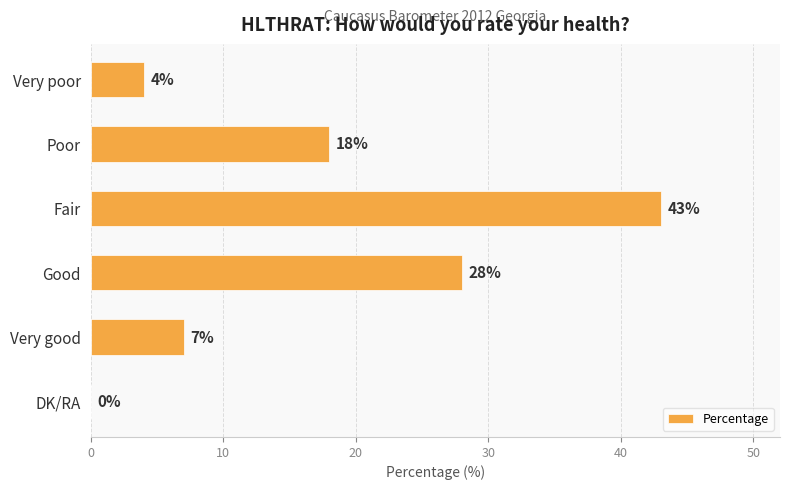

What is the maximum value shown in the chart?

43